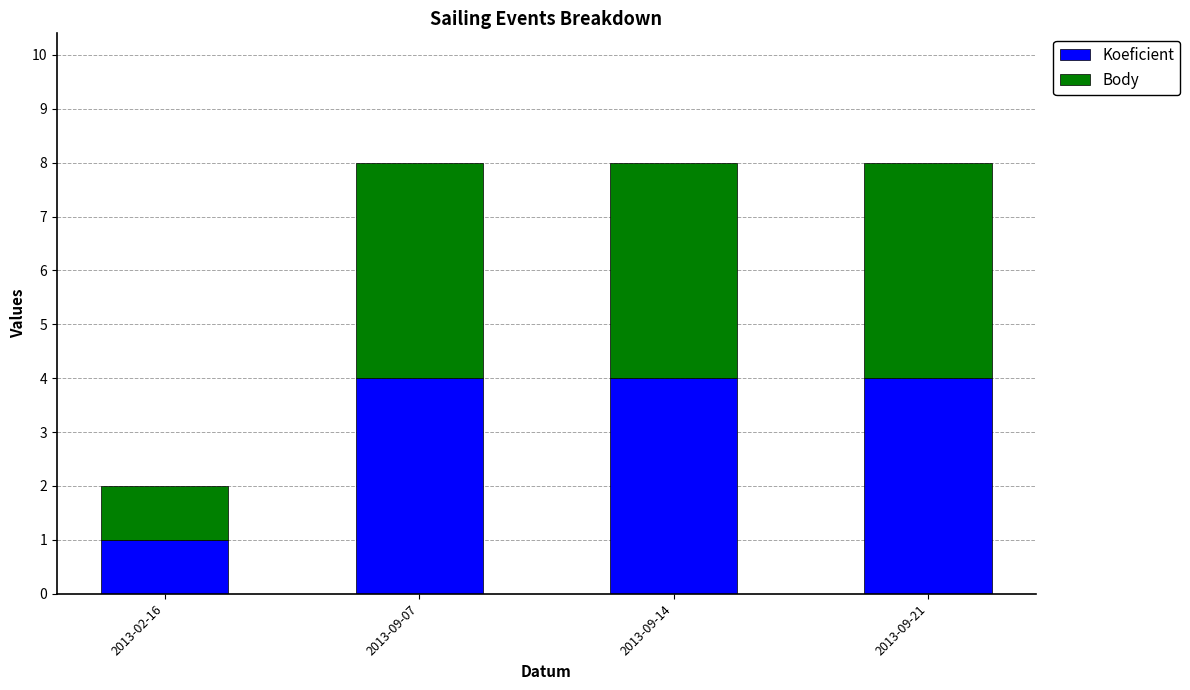

Count the number of data series in this chart.

2